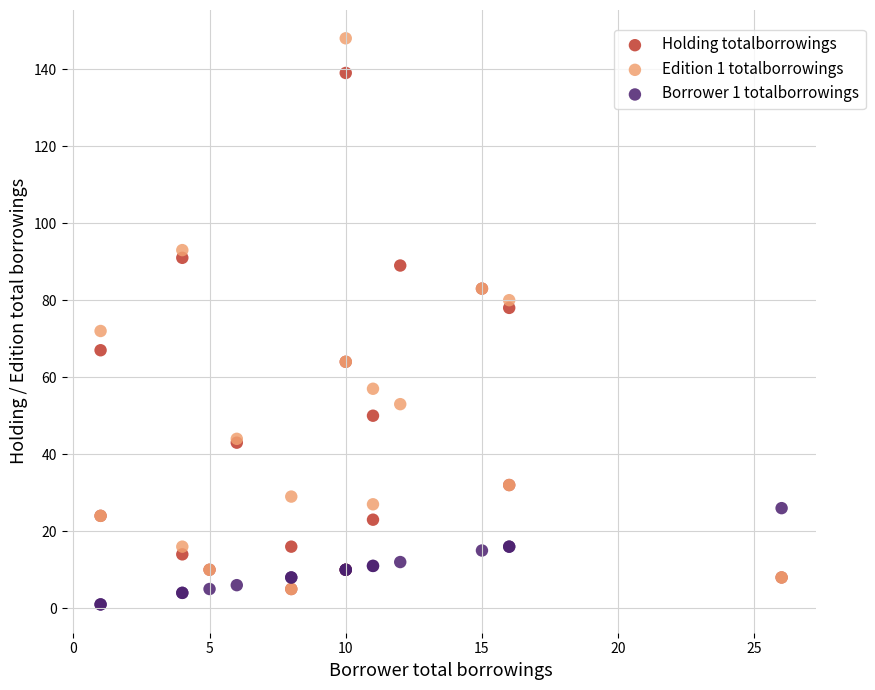

Across all series, what Y value is closest to 74?

72